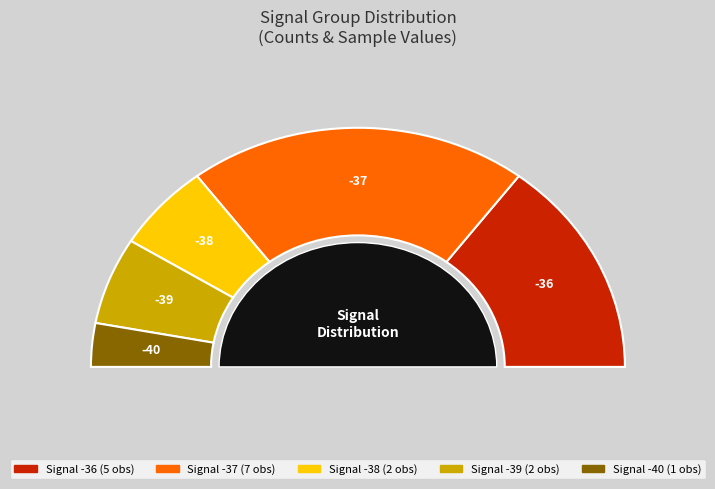

Is the sum of -37 and -37 greater than half?

No